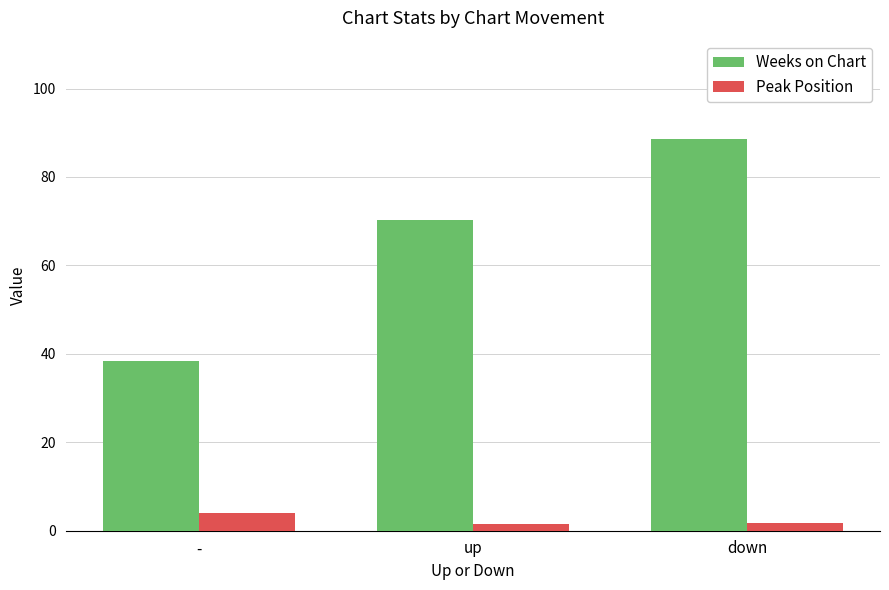

What is the total value across all series at up?

71.8